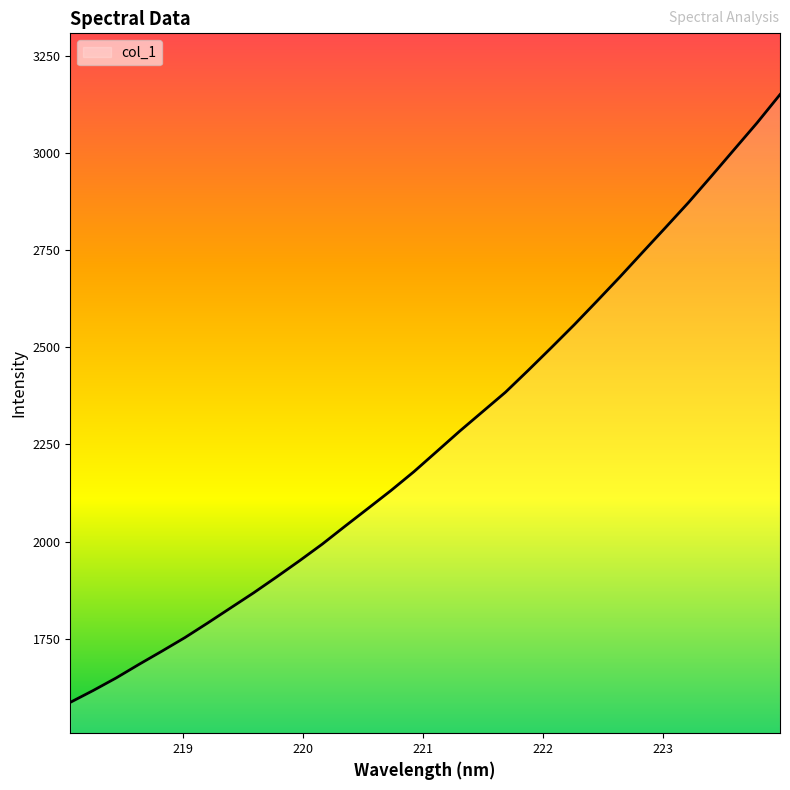

What is the difference between the maximum and minimum values?

1563.4